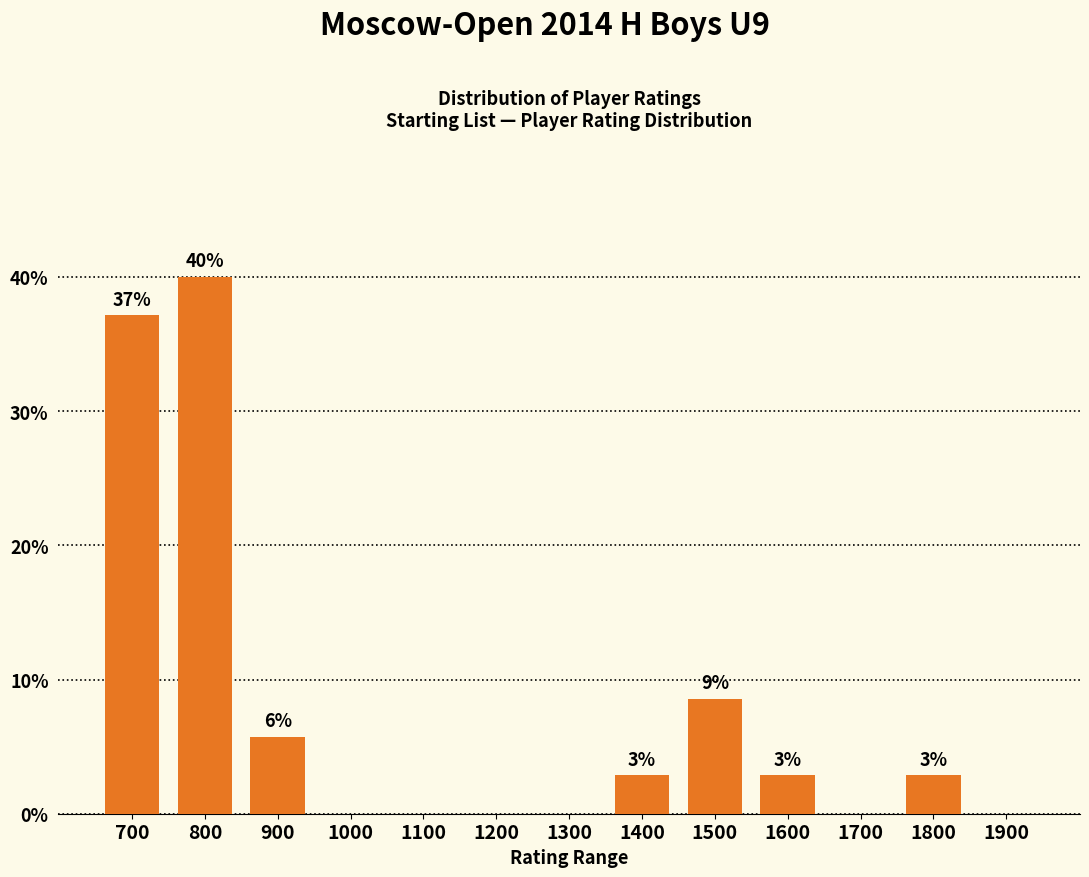

Between 1700 and 1600, which is larger?

1600